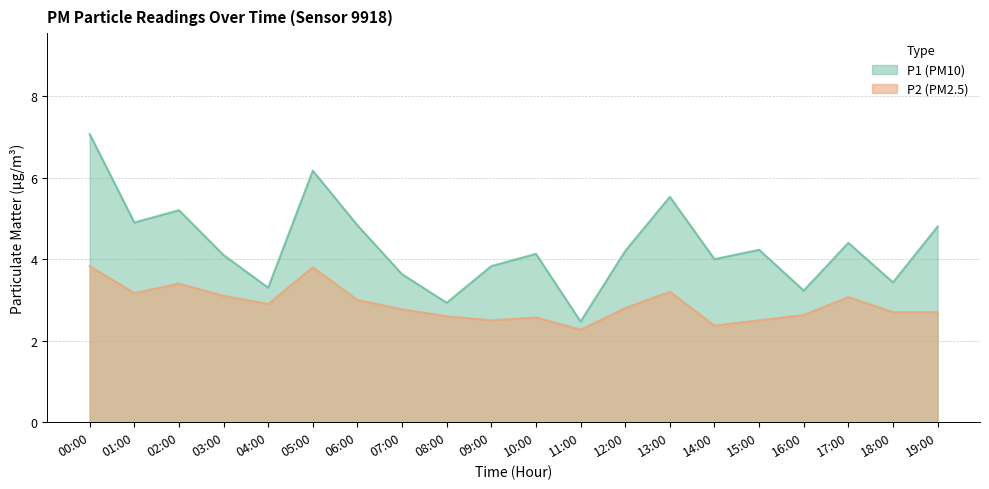

What is the highest value of the P1 series?

7.1